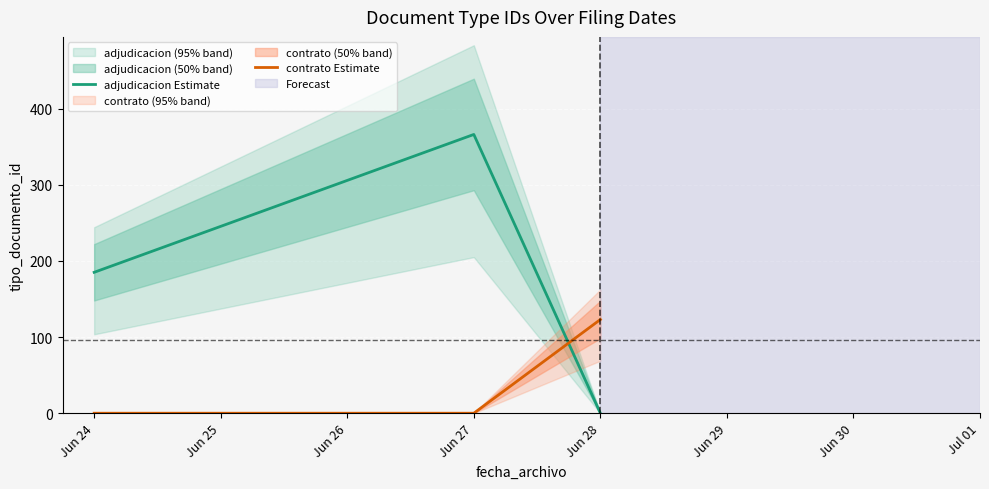

The value of adjudicacion Estimate at Jun 24 is 185. True or false?

True